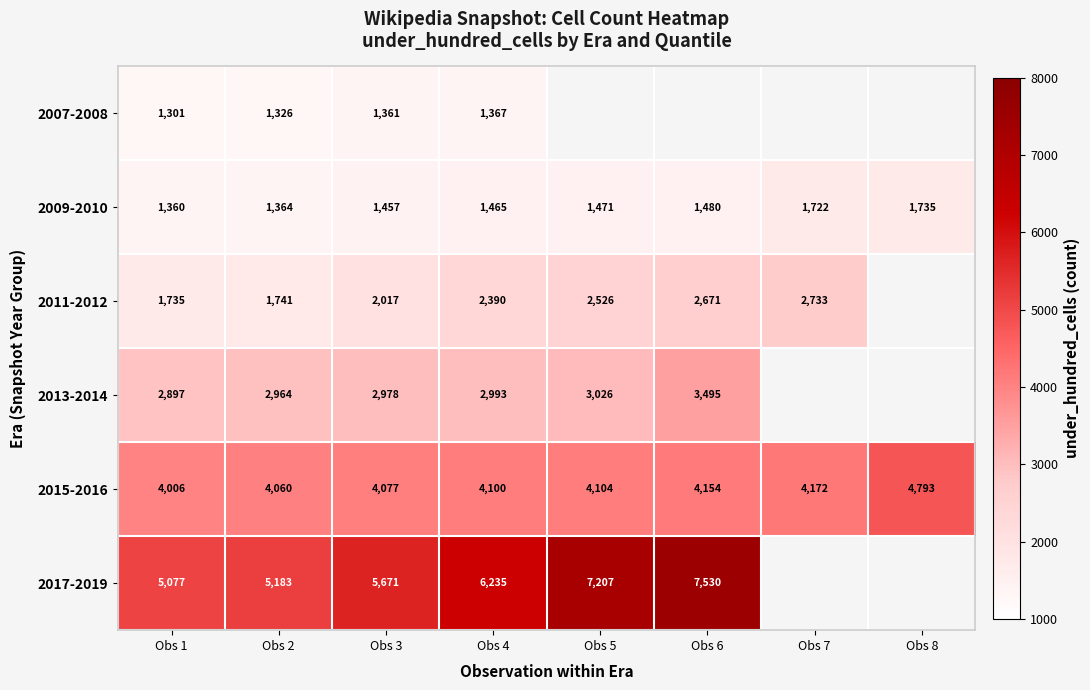

What is the greatest value displayed?

7530.0